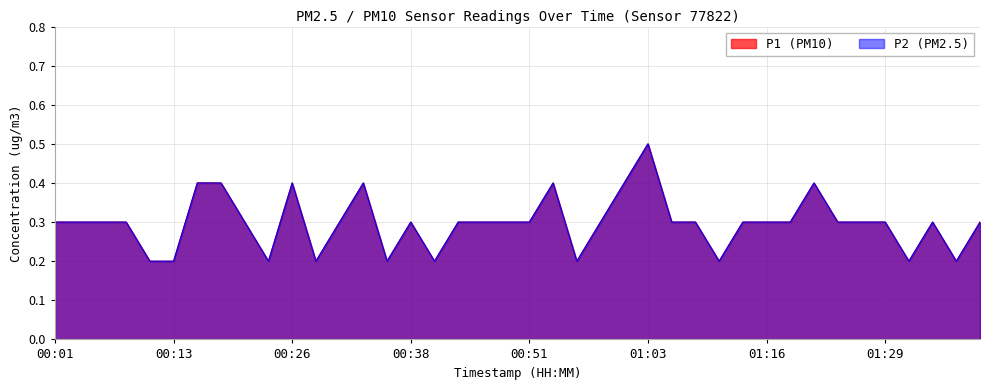

True or false: P2 and P1 intersect in this chart.

False